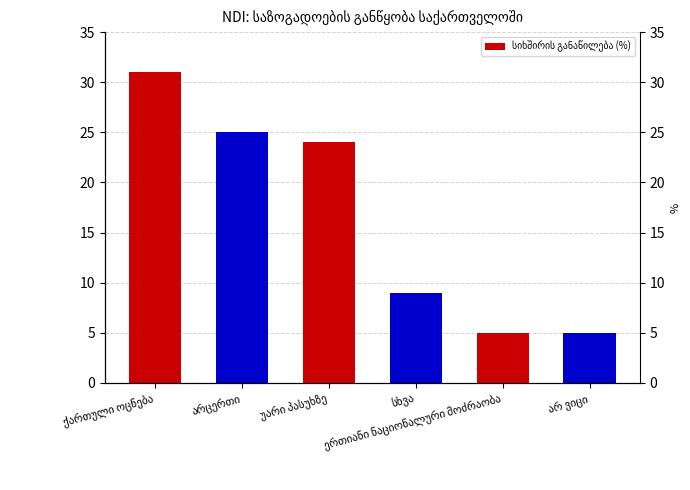

Rank the categories by value from highest to lowest.

ქართული ოცნება, არცერთი, უარი პასუხზე, სხვა, ერთიანი ნაციონალური მოძრაობა, არ ვიცი